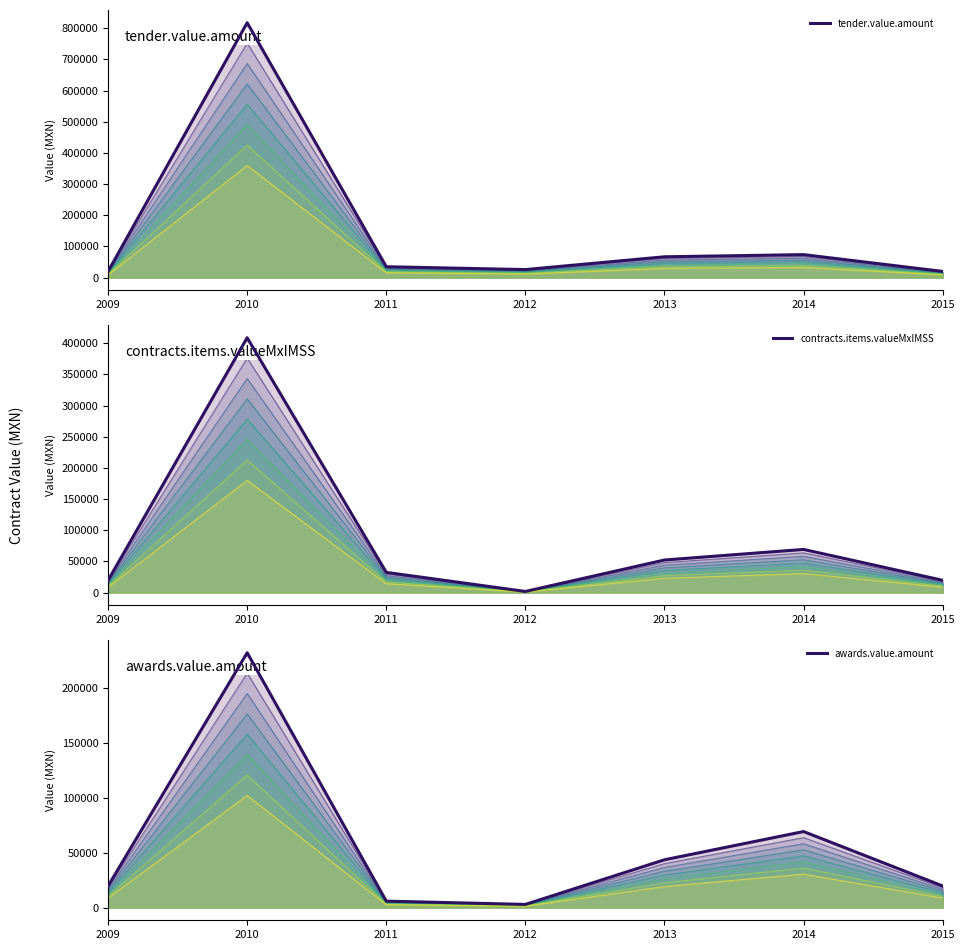

At which category does the chart reach its minimum across all series?

2012